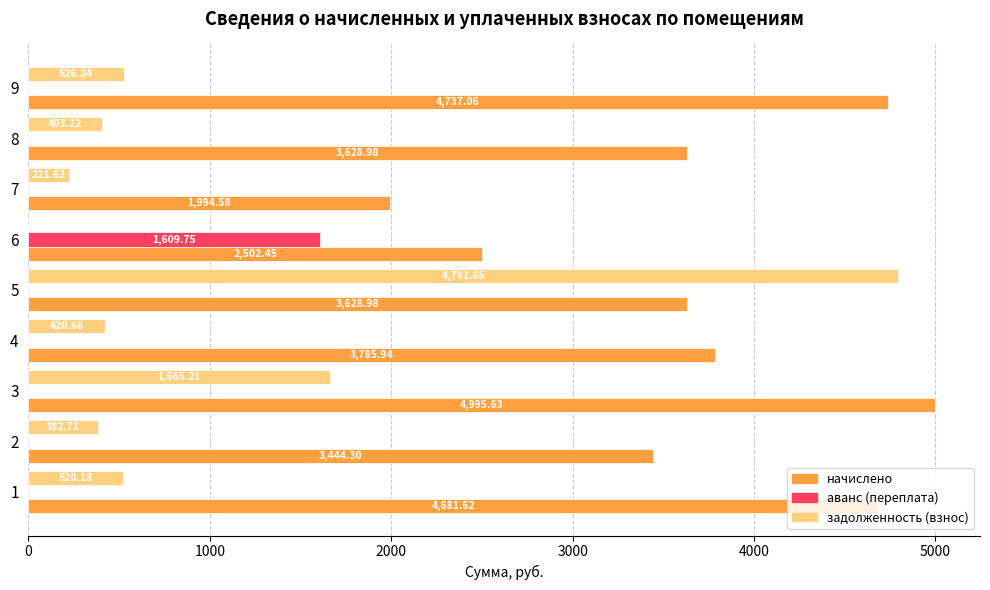

What is the highest value of the начислено series?

4995.6